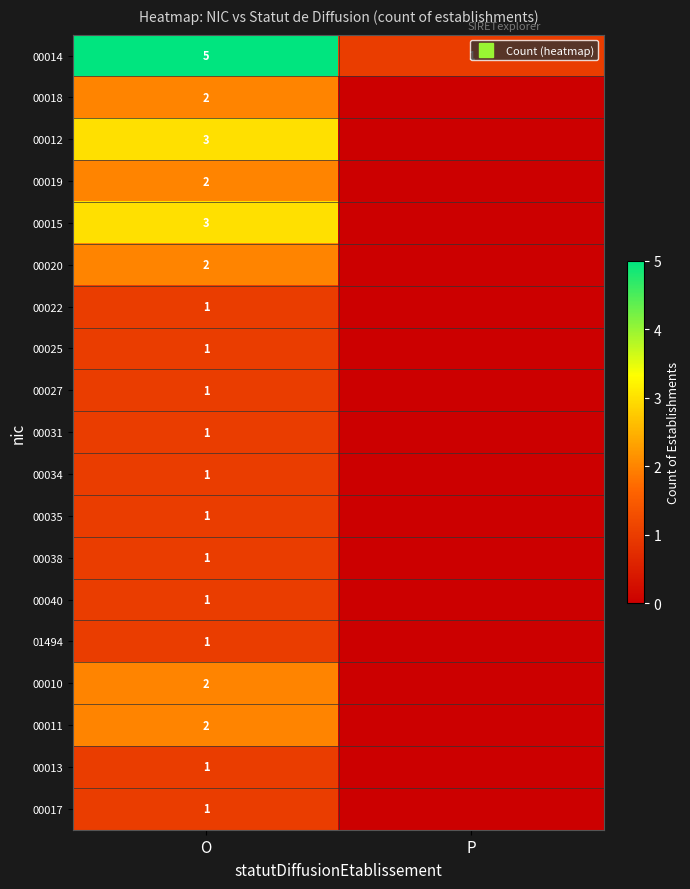

Rank the series by their maximum value, from highest to lowest.

00014, 00012, 00015, 00018, 00019, 00020, 00010, 00011, 00022, 00025, 00027, 00031, 00034, 00035, 00038, 00040, 01494, 00013, 00017